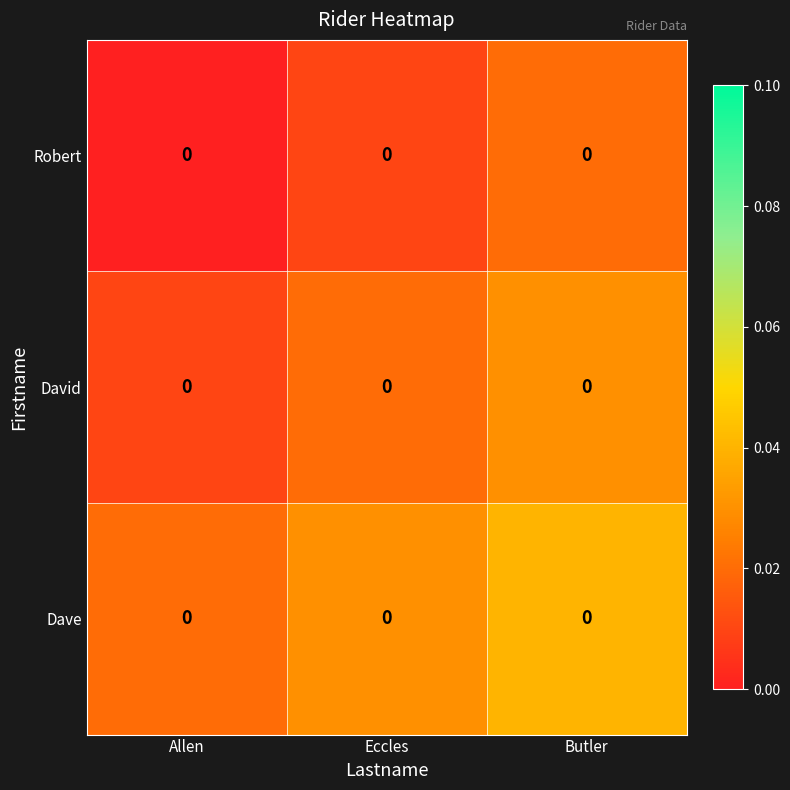

At how many categories does at least one series exceed 0?

3